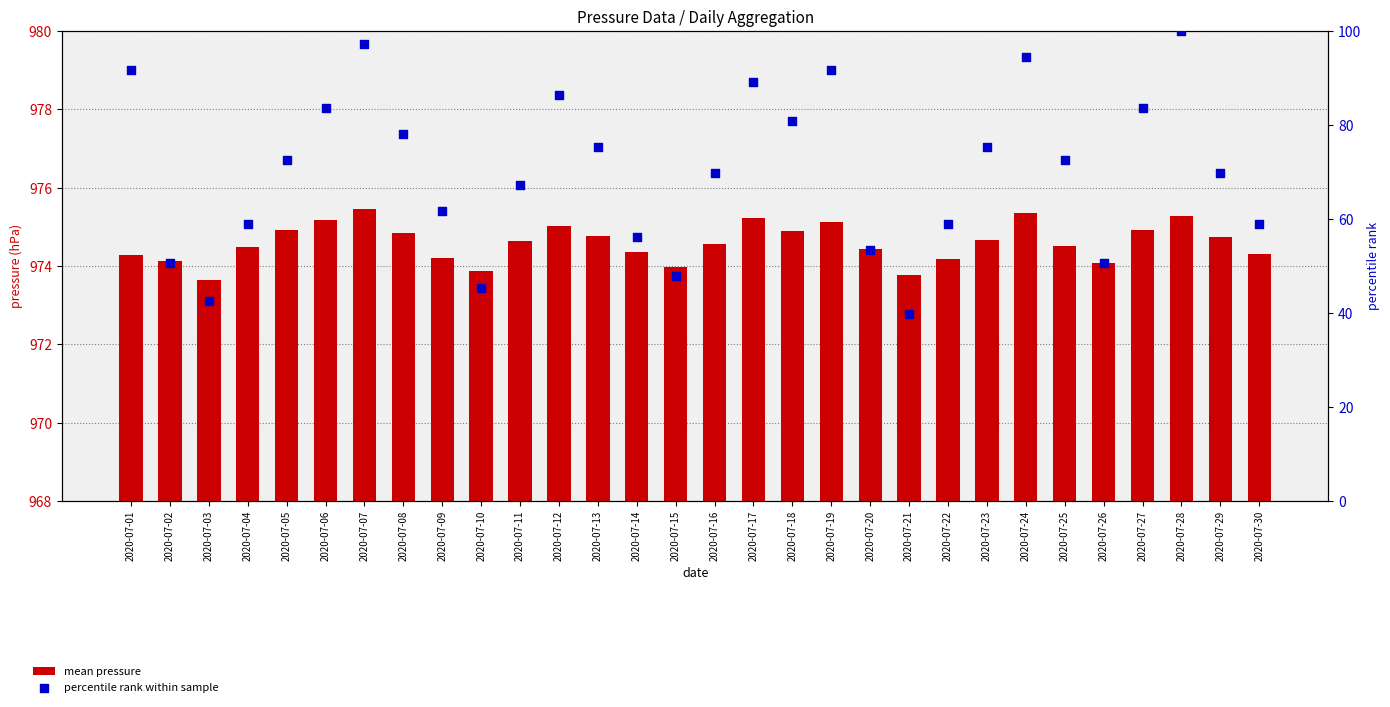

Which series reaches the maximum Y coordinate?

mean pressure